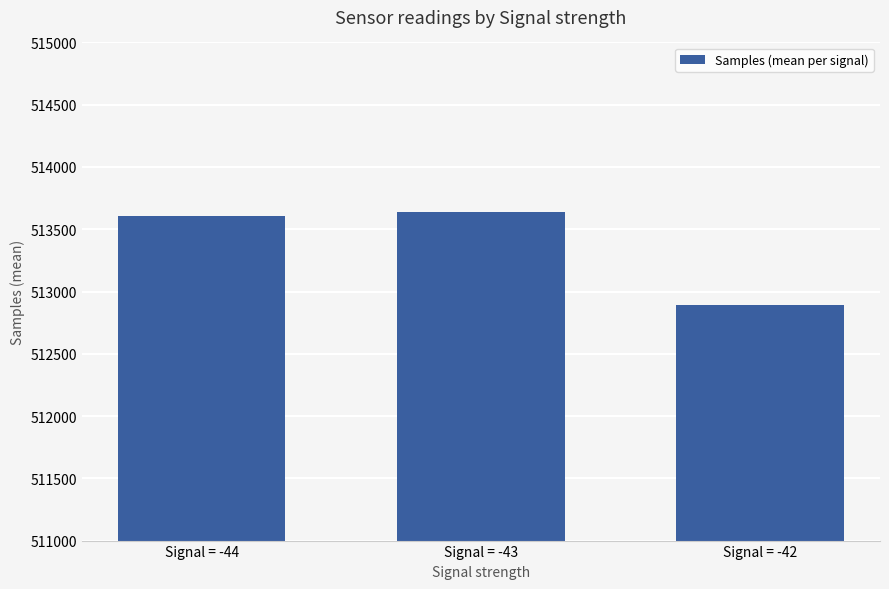

What is the difference between the values at Signal = -42 and Signal = -43?

748